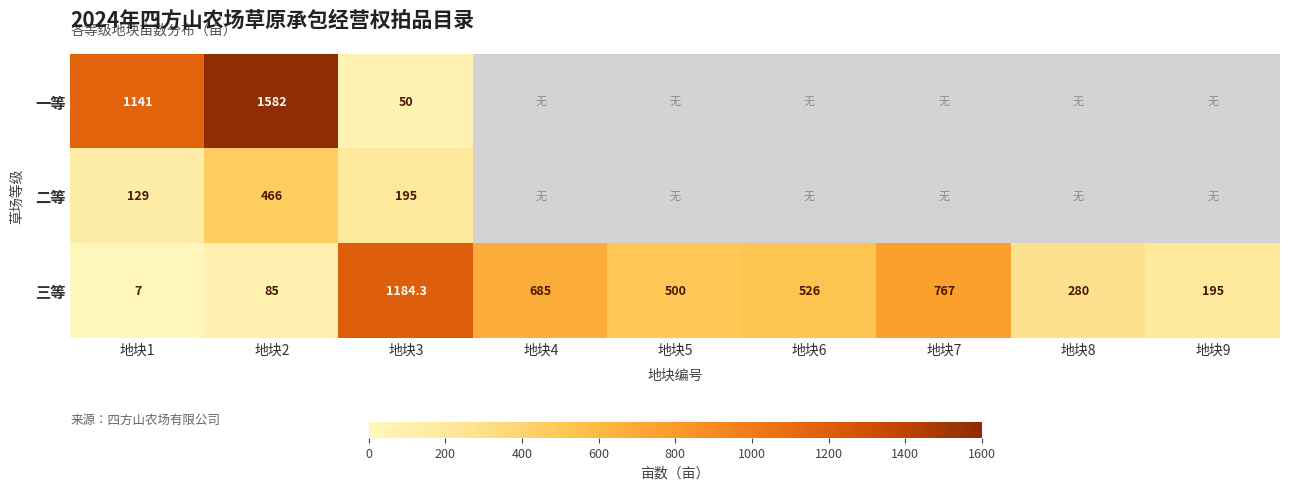

At how many categories does at least one series exceed 516?

6